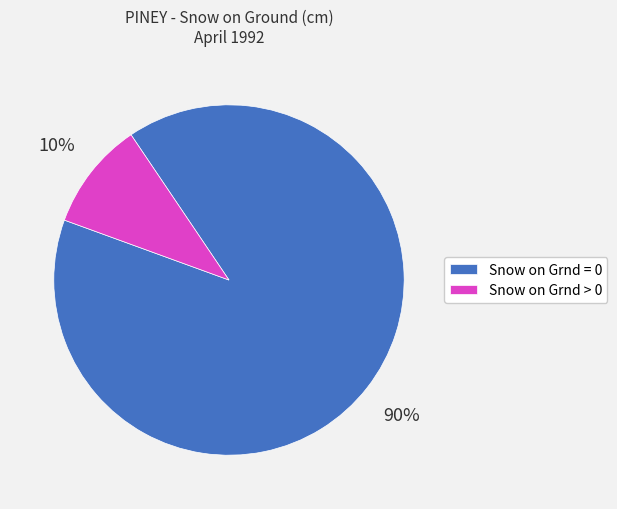

The Snow on Grnd > 0 slice represents 10% of the pie. True or false?

True